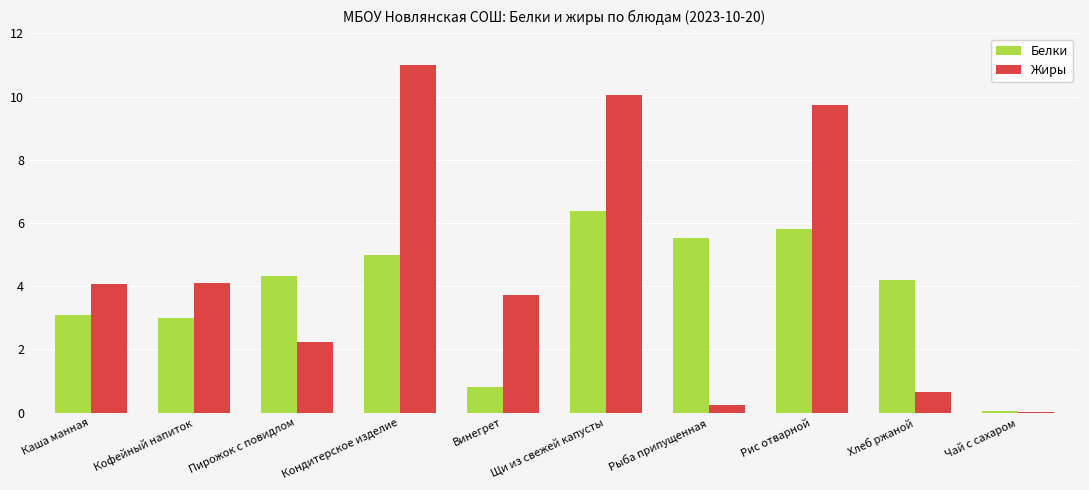

True or false: Жиры has a value of 3.7 at Винегрет.

True